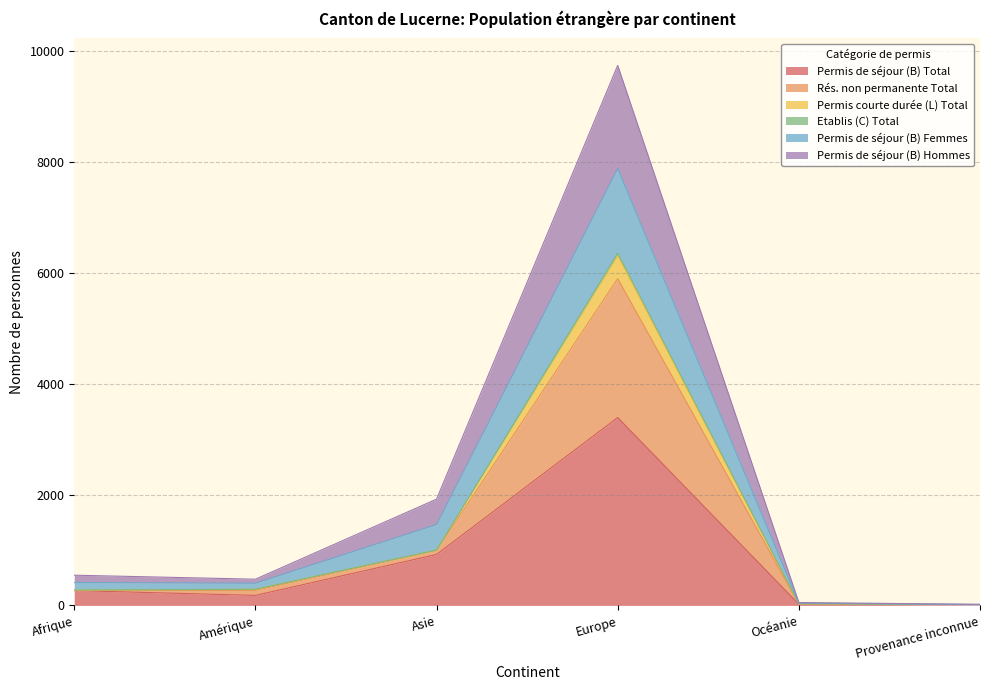

Between Asie and Océanie, which is larger?

Asie